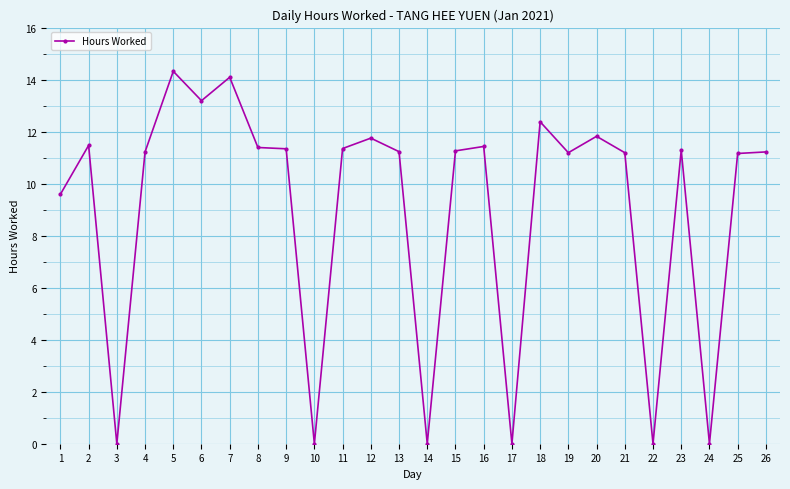

What is the sum of the values at 20 and 4?

23.0